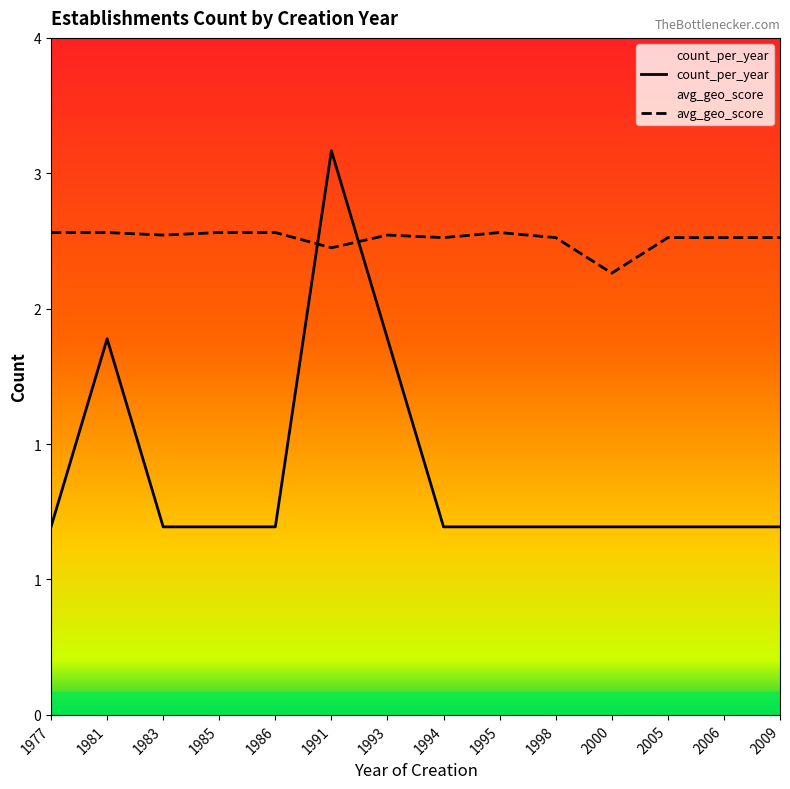

True or false: there are more than 0 points higher than both neighbors.

True